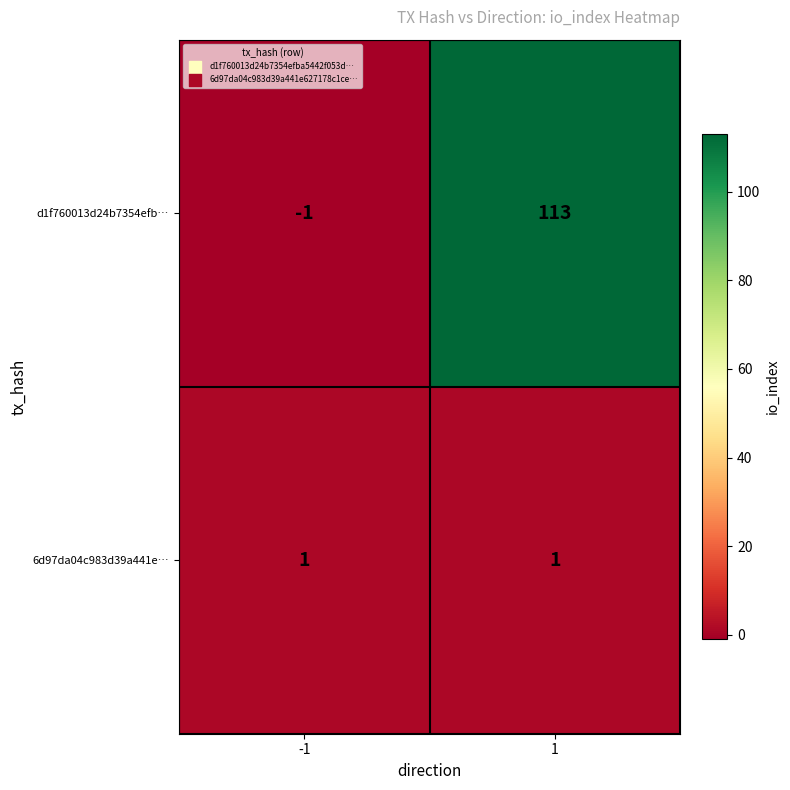

Which series has the widest spread of values?

d1f760013d24b7354efb…